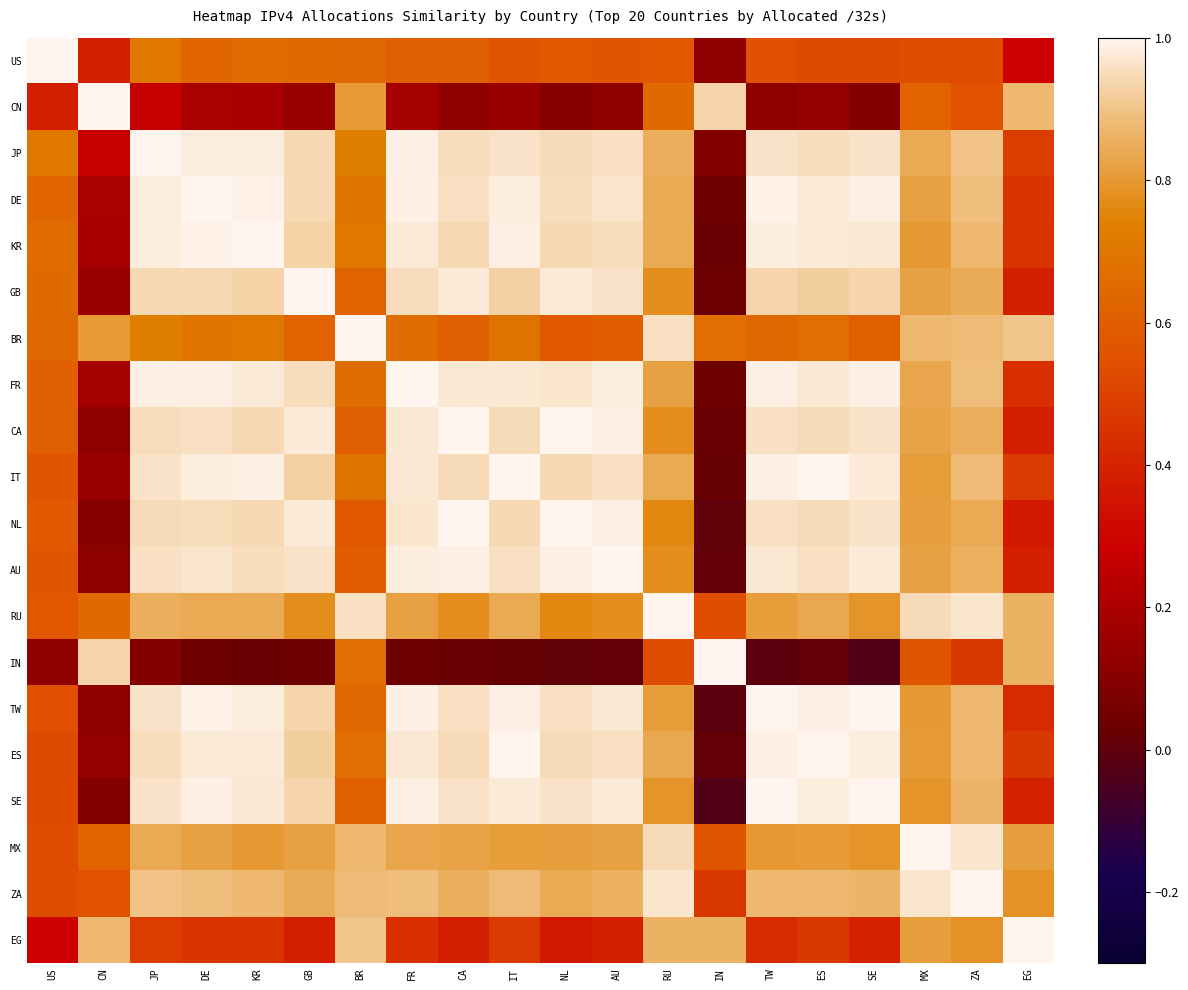

At how many categories does at least one series exceed 0?

20